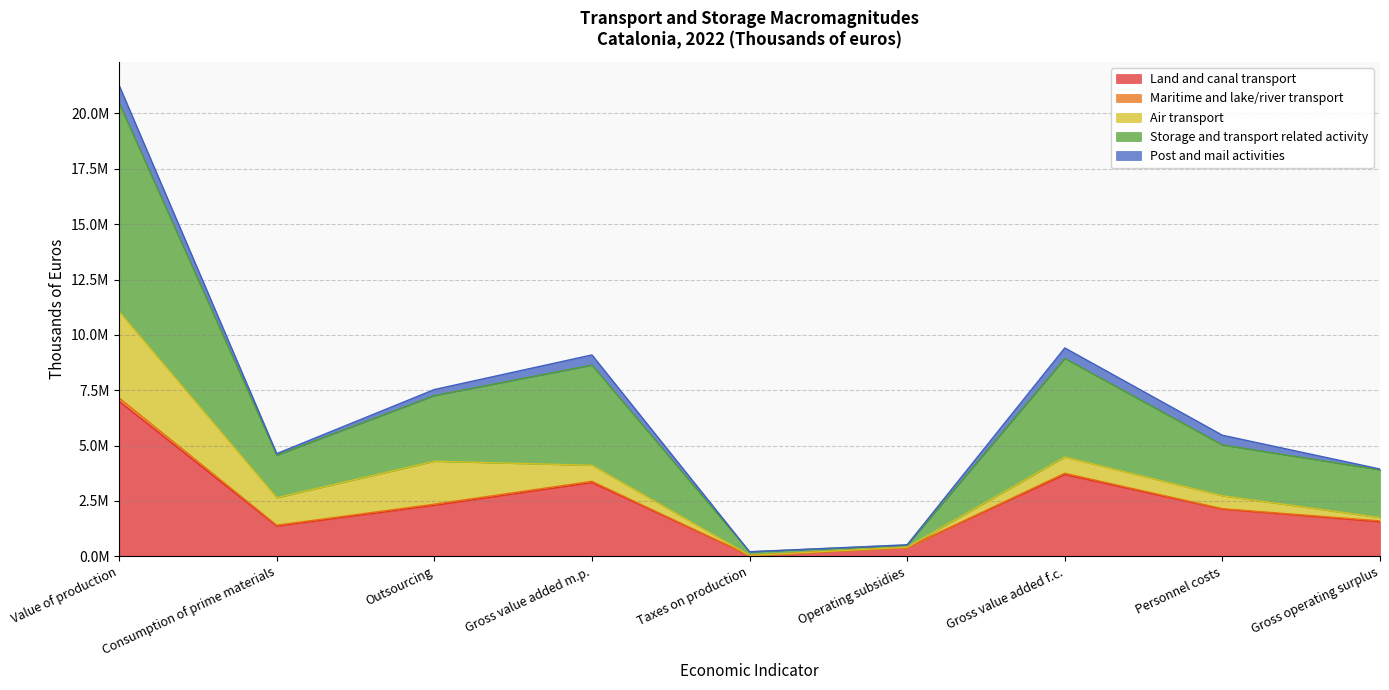

At which category does the chart reach its peak across all series?

Value of production